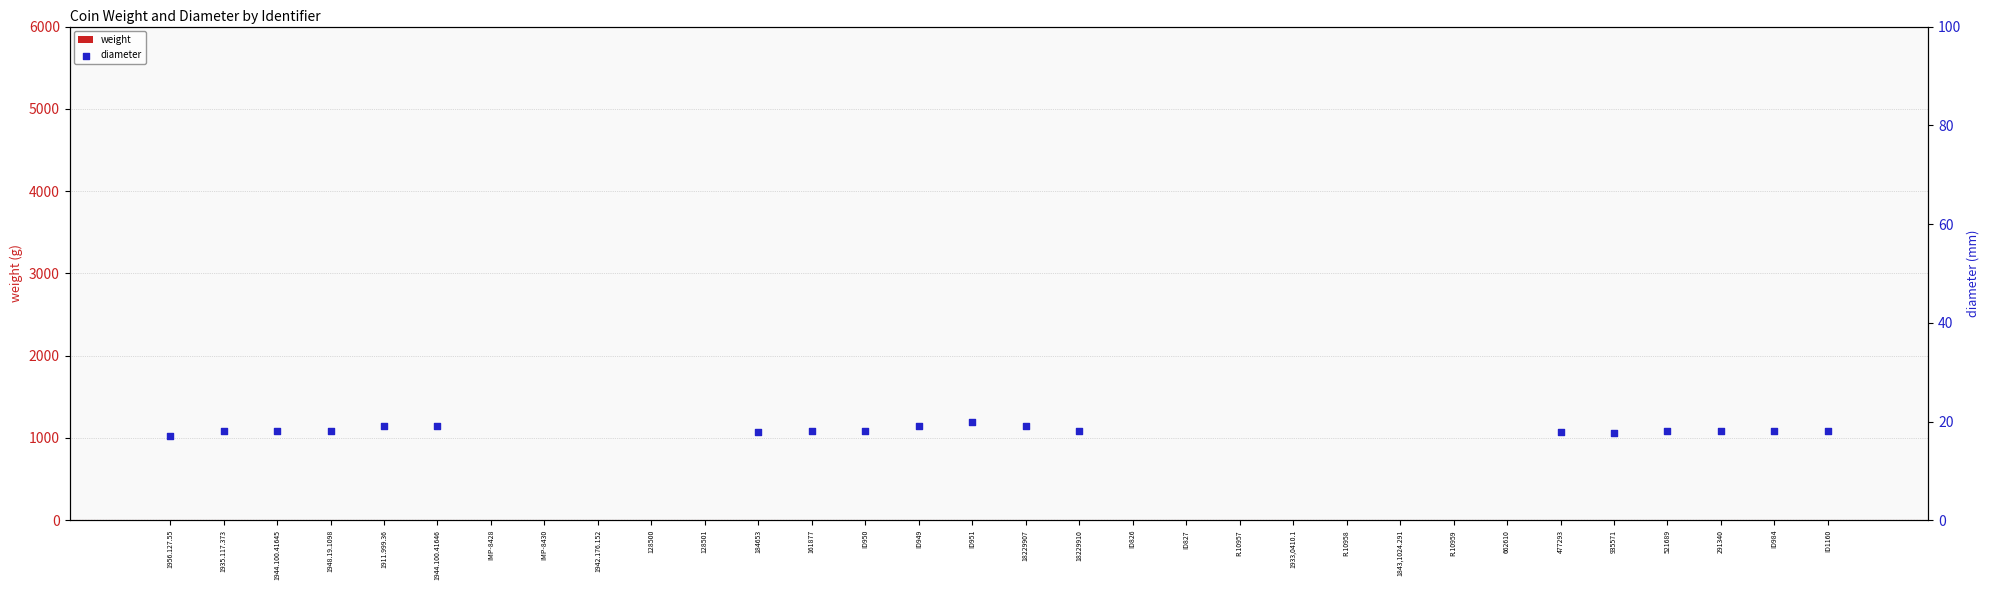

Which series has the largest total across all categories?

weight